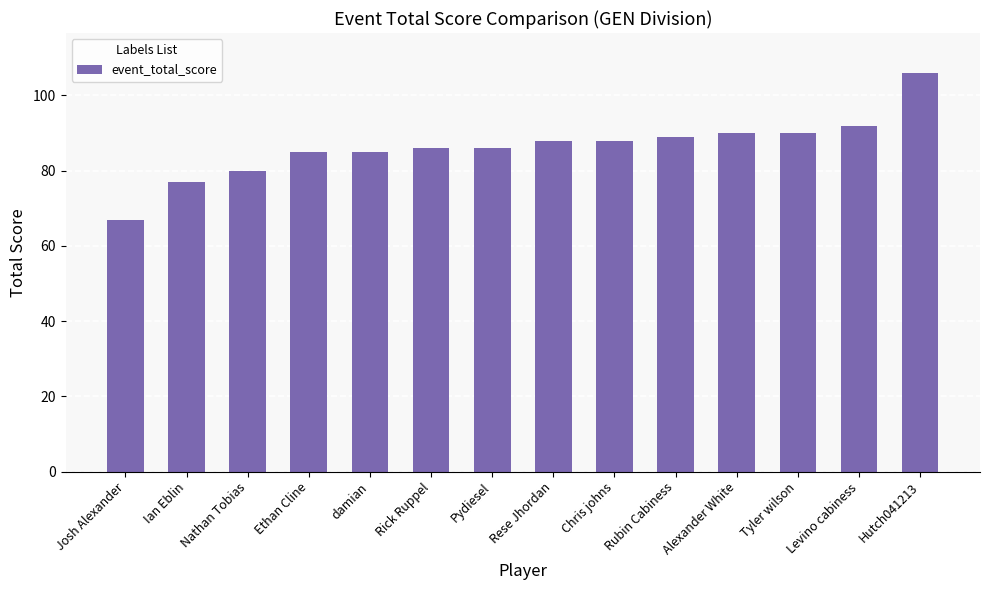

Reading left to right, extract all data points from this chart.

Josh Alexander=67	Ian Eblin=77	Nathan Tobias=80	Ethan Cline=85	damian=85	Rick Ruppel=86	Pydiesel=86	Rese Jhordan=88	Chris johns=88	Rubin Cabiness=89	Alexander White=90	Tyler wilson=90	Levino cabiness=92	Hutch041213=106